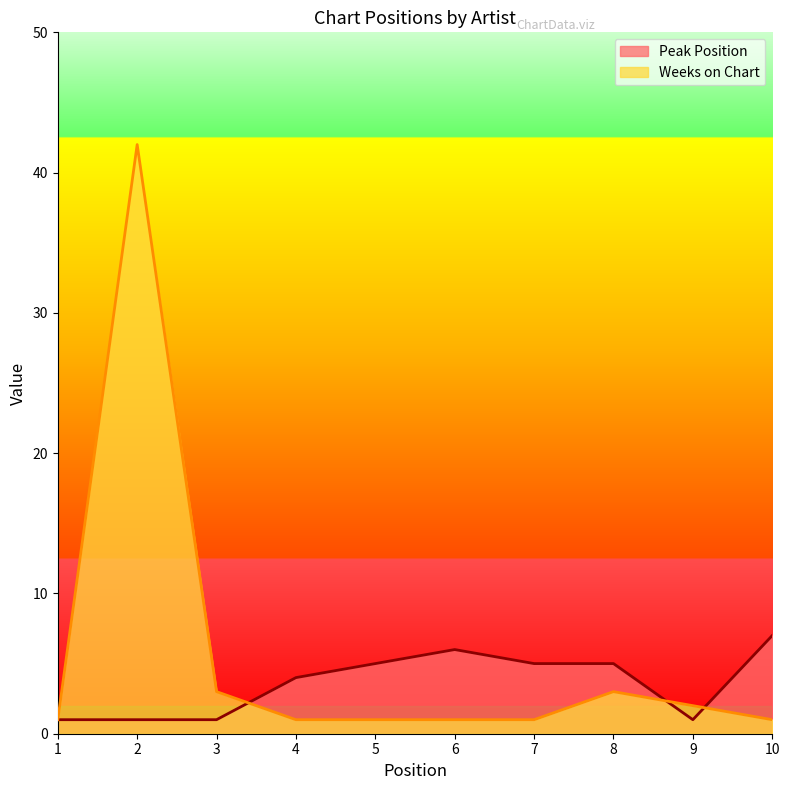

True or false: Weeks on Chart has a value of 3 at 3.

True